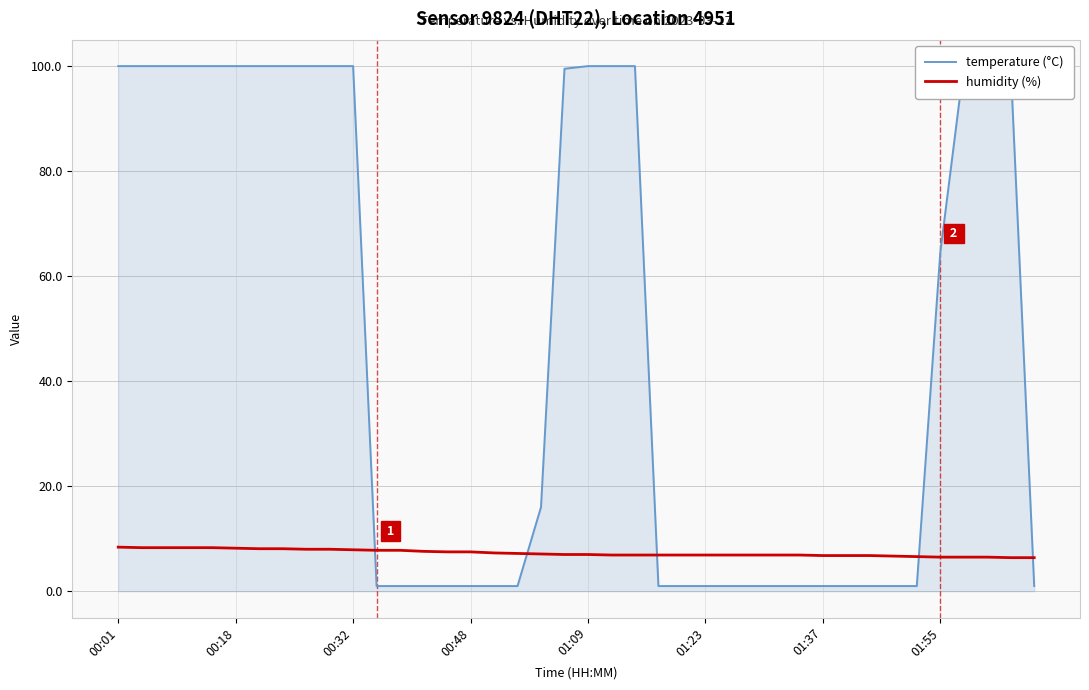

What is the difference between the highest and lowest values at 33?

5.7